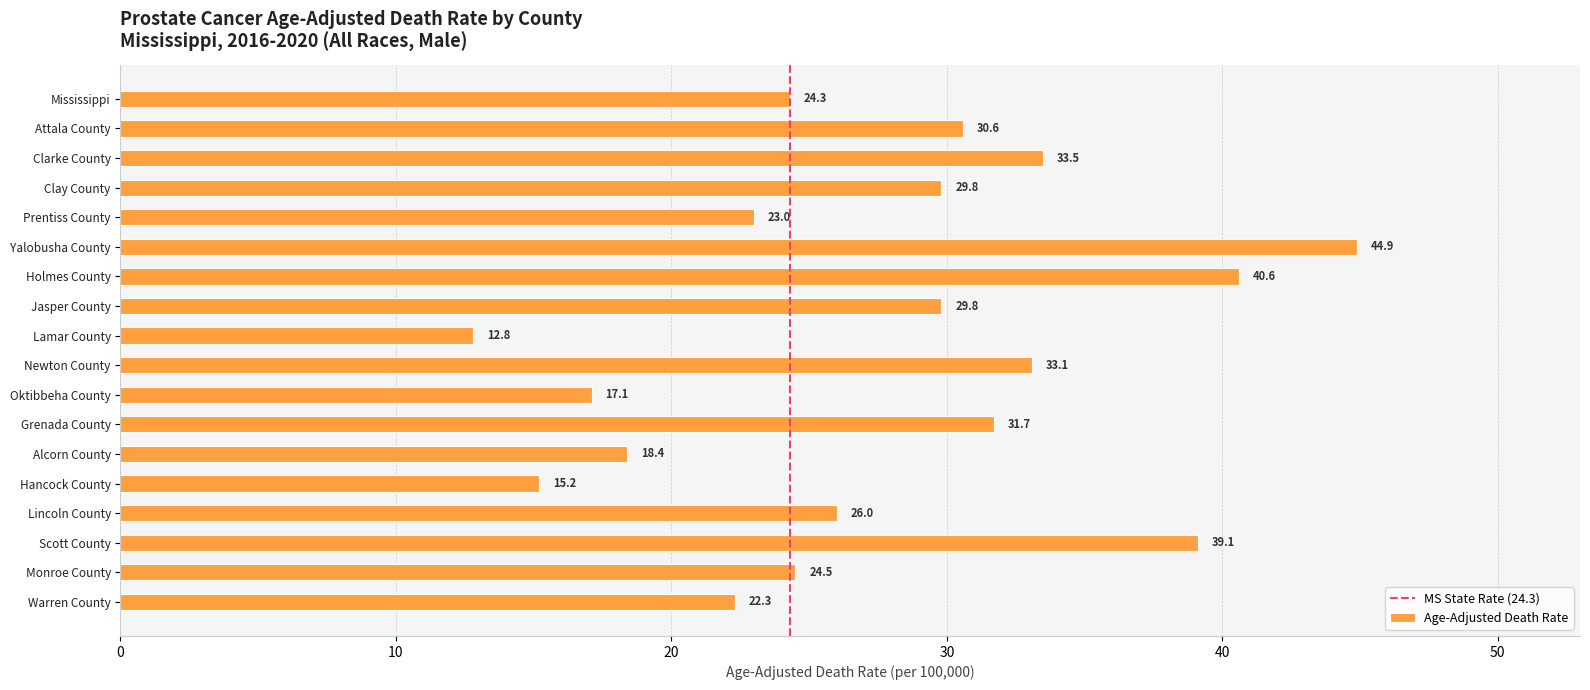

What is the change in value from Alcorn County to Scott County?

+20.7